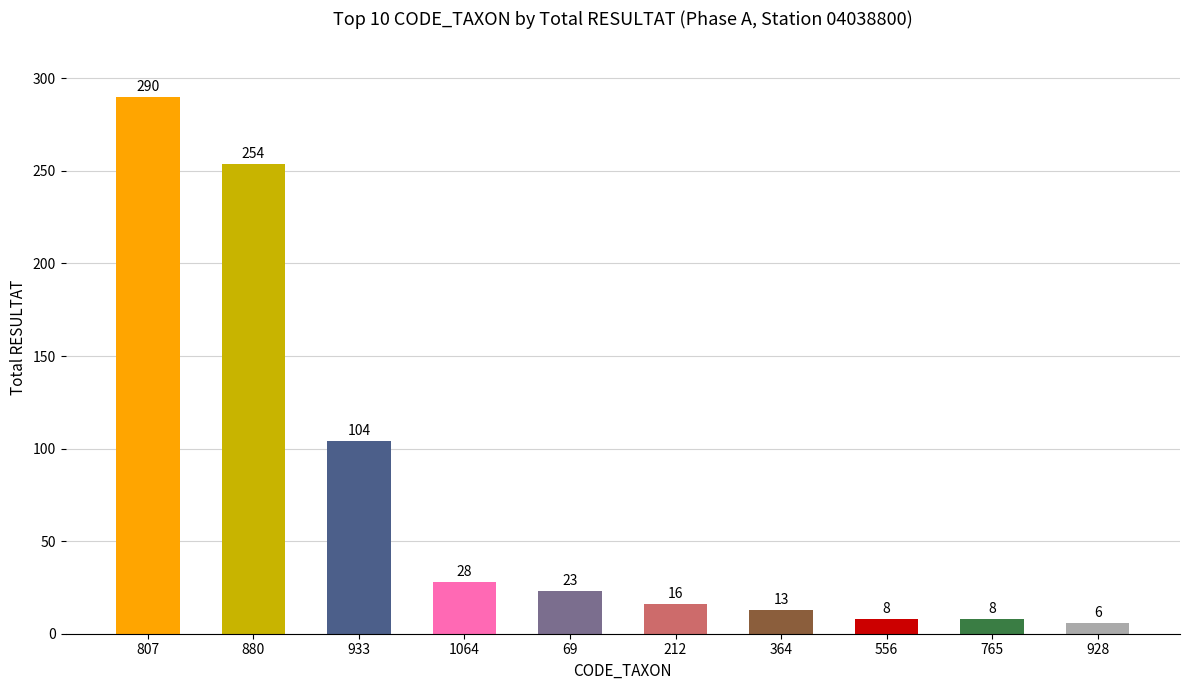

What is the change in value from 933 to 556?

-96